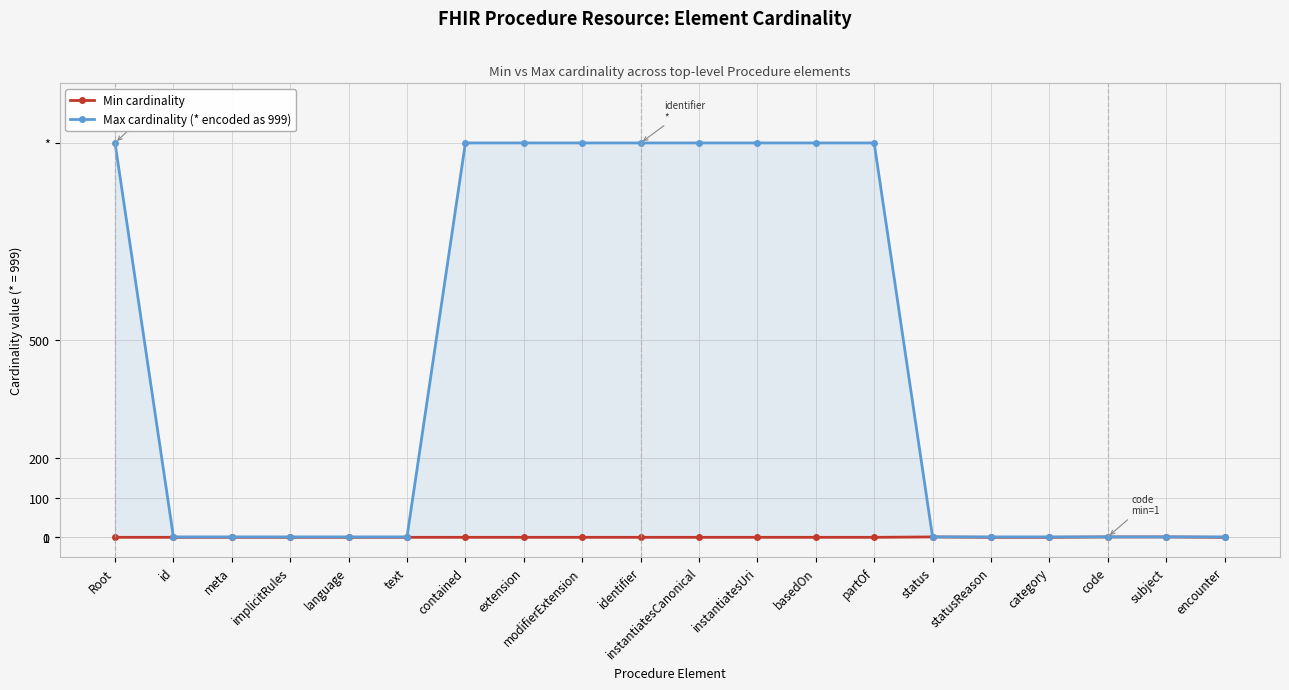

Which series has the largest total across all categories?

Max cardinality (* encoded as 999)